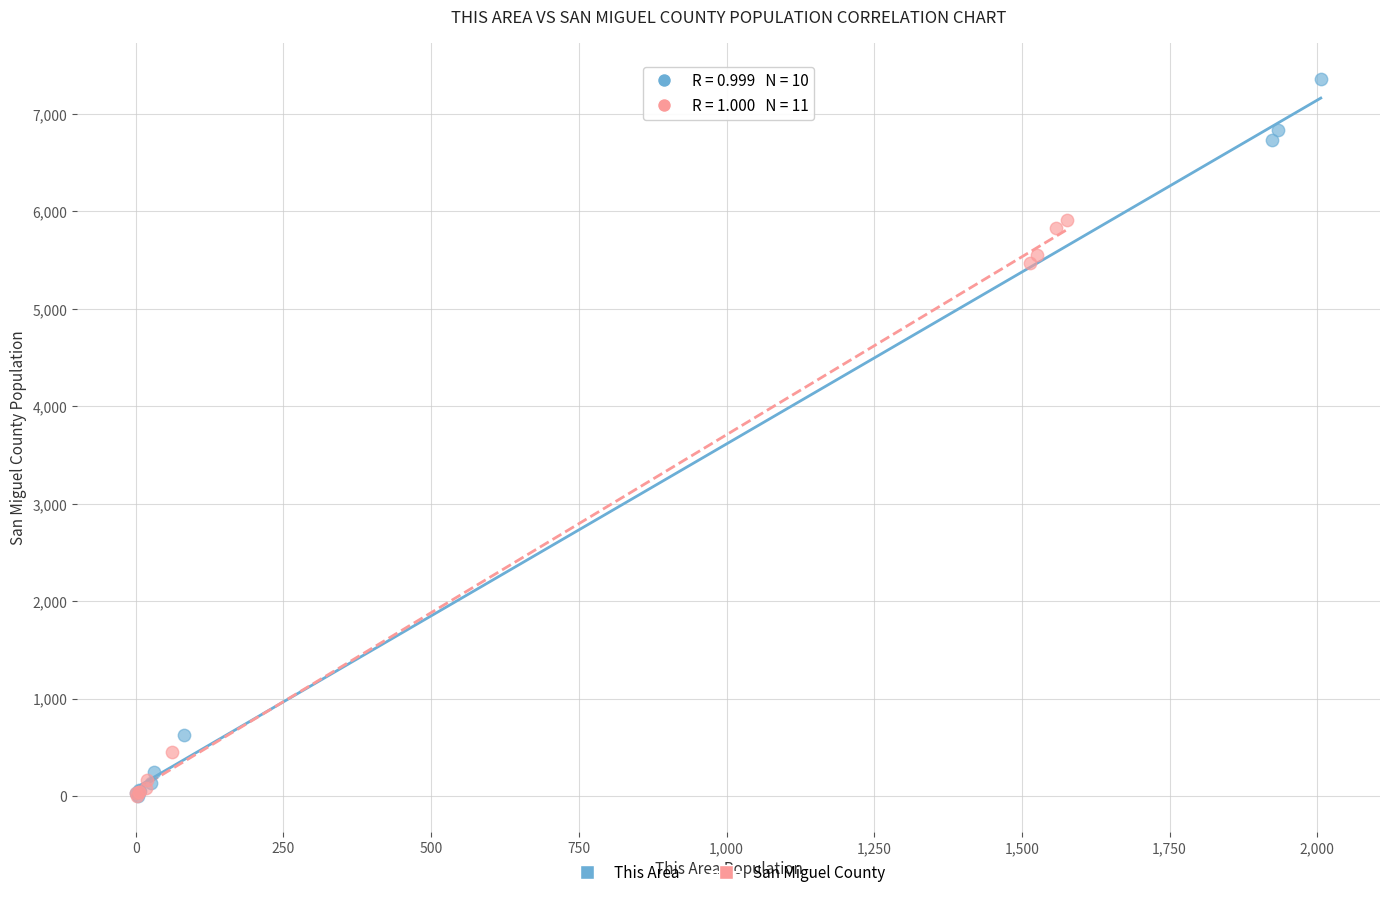

What are all the series names shown in the legend?

This Area, San Miguel County